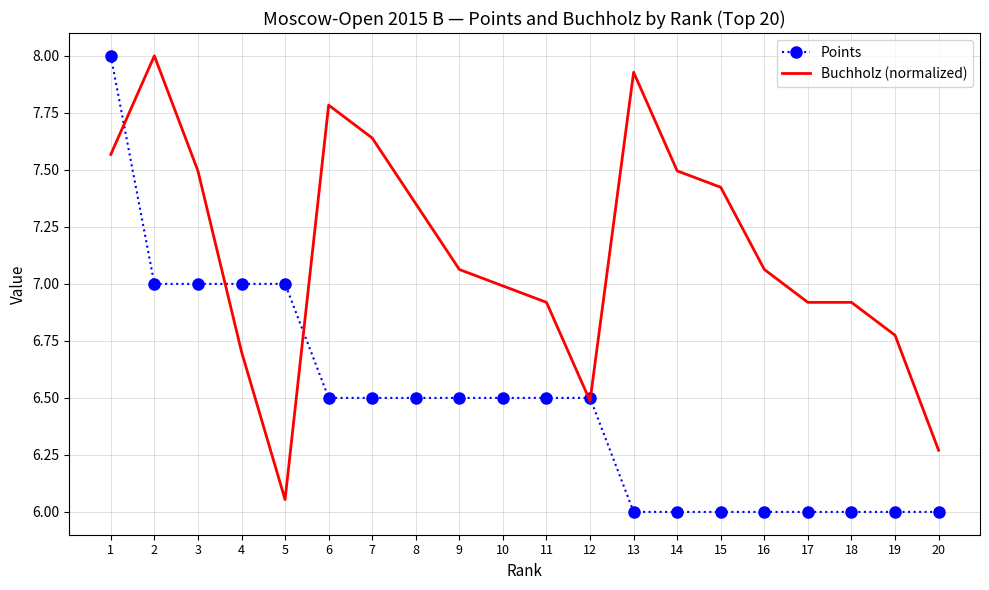

How many distinct data groups are displayed?

2